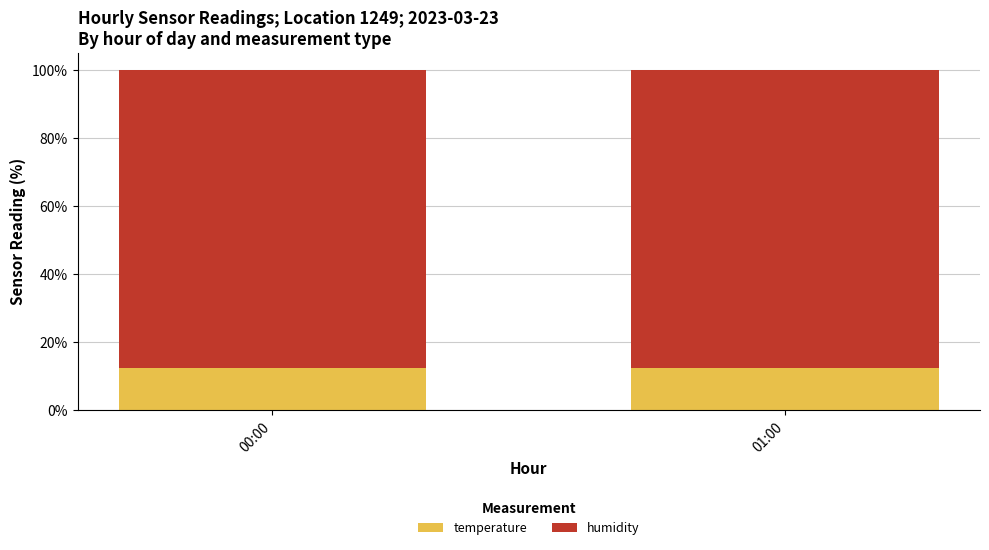

What is the minimum value for temperature?

12.5